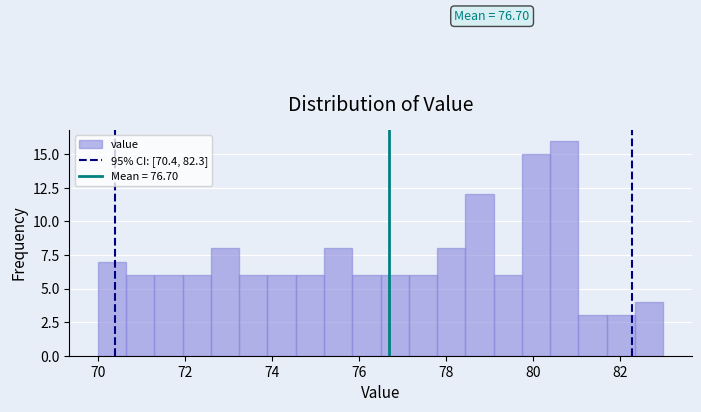

Read against the x-axis, roughly where is the centre of the tallest bar?

80.8